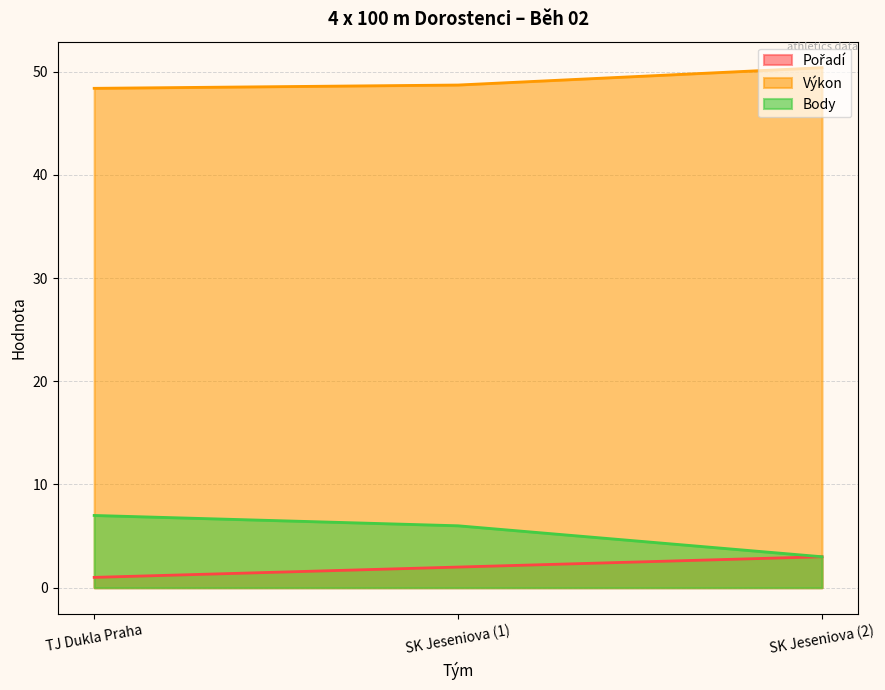

Reading left to right, transcribe all the data shown in this chart.

Pořadí: 1.0	2.0	3.0
Výkon: 48.4	48.7	50.4
Body: 7.0	6.0	3.0